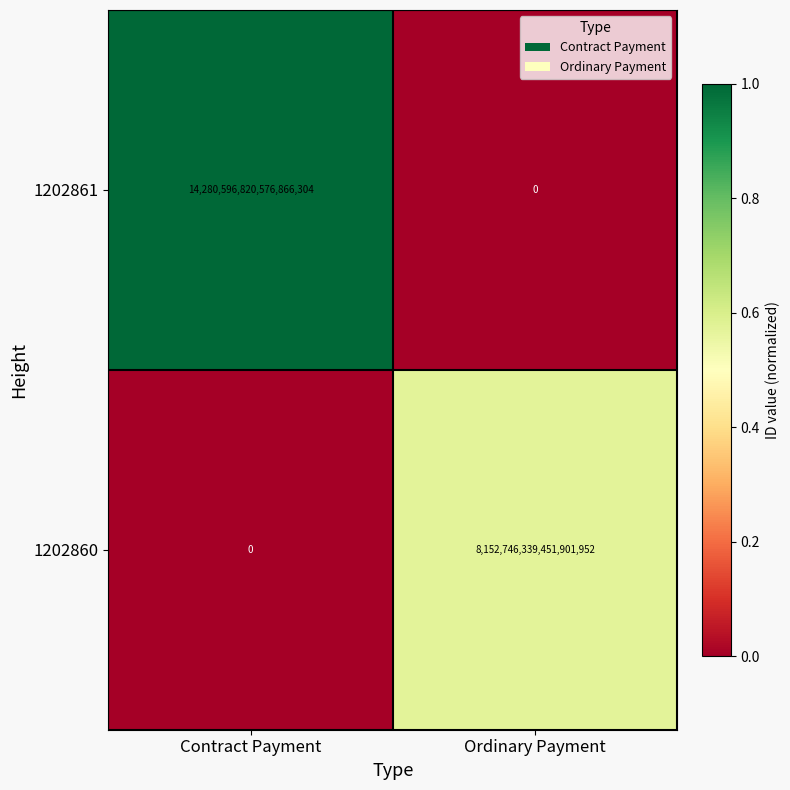

At which label is 1202860 closest to 4076373169725950976?

Contract Payment